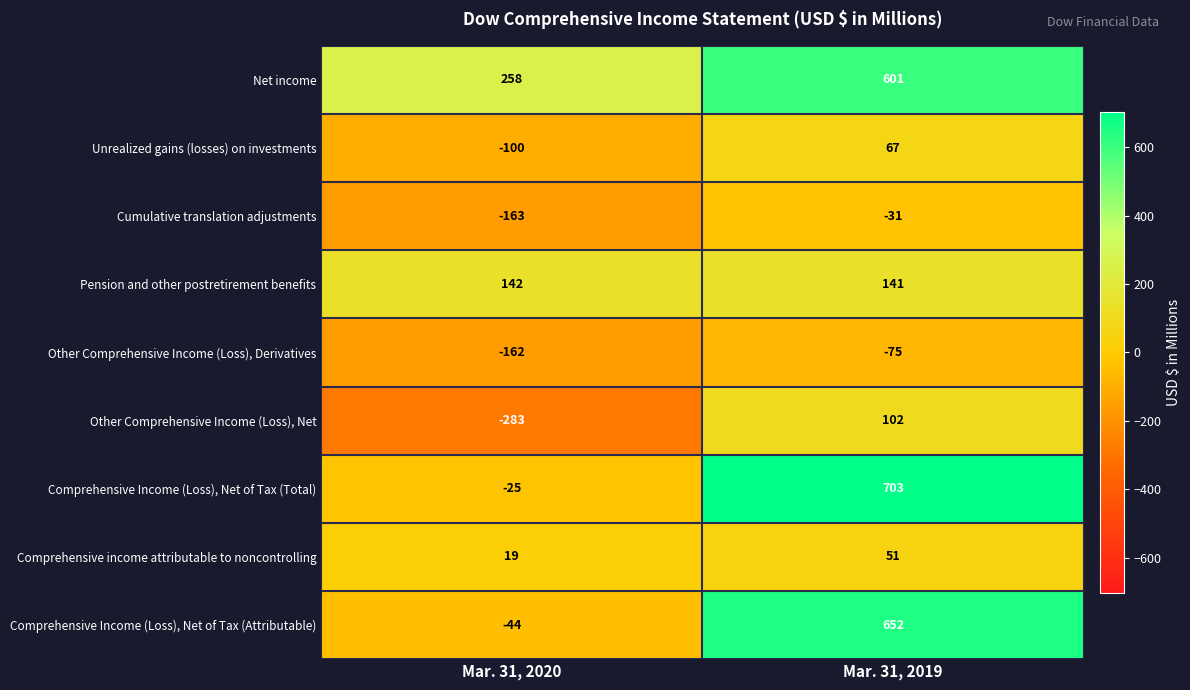

What is the sum of all Comprehensive Income (Loss), Net of Tax (Total) values?

678